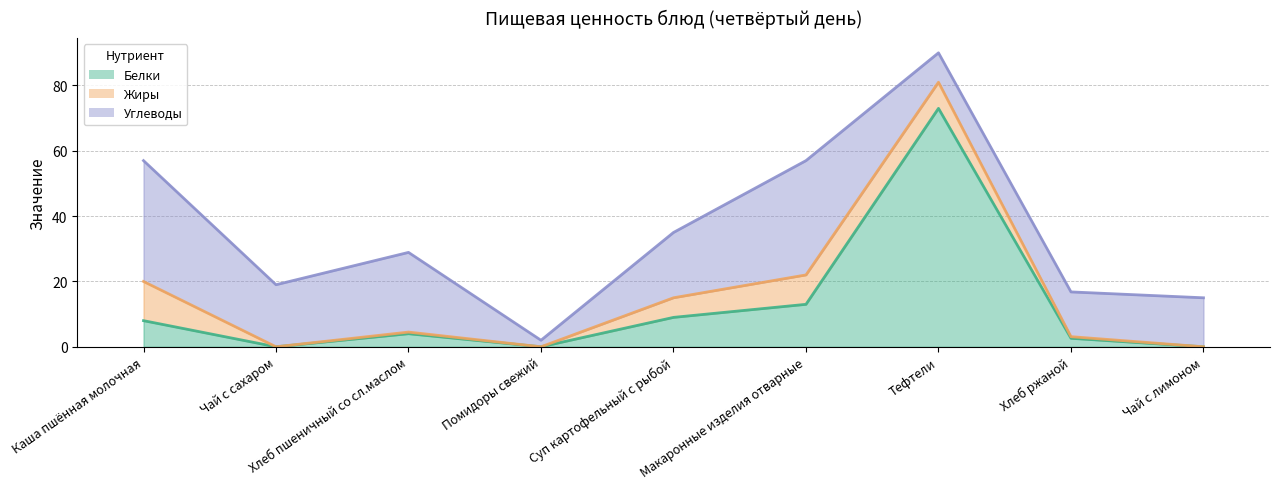

At which category is the sum across all series the highest?

Тефтели